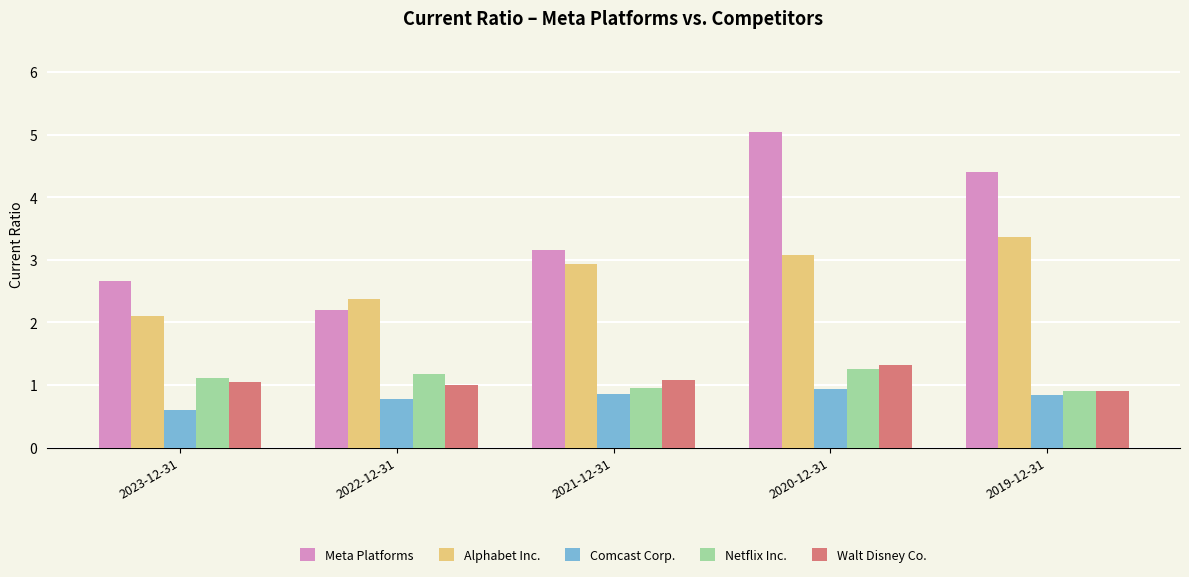

Does the chart contain any negative values?

No